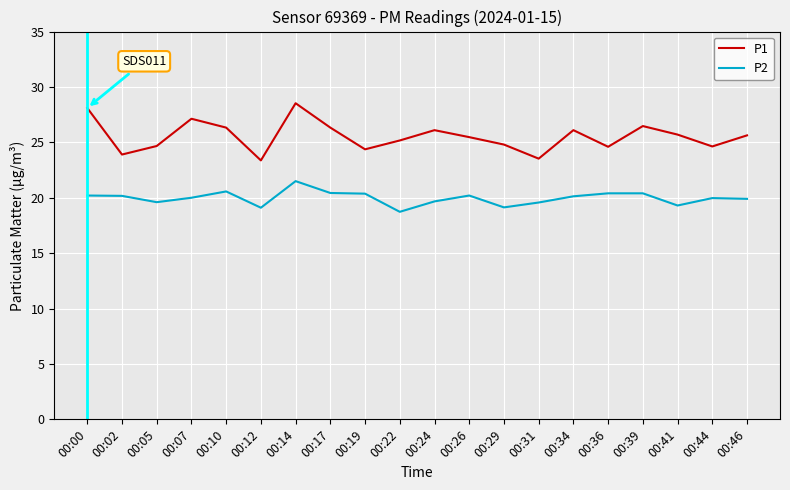

True or false: P2 and P1 cross at least once.

False